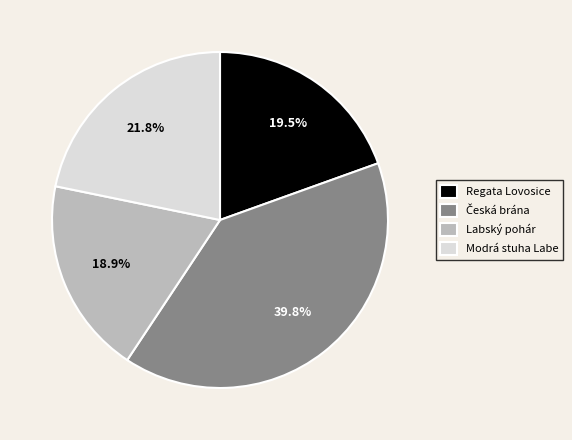

What percentage is NOT represented by Labský pohár?

81.1%